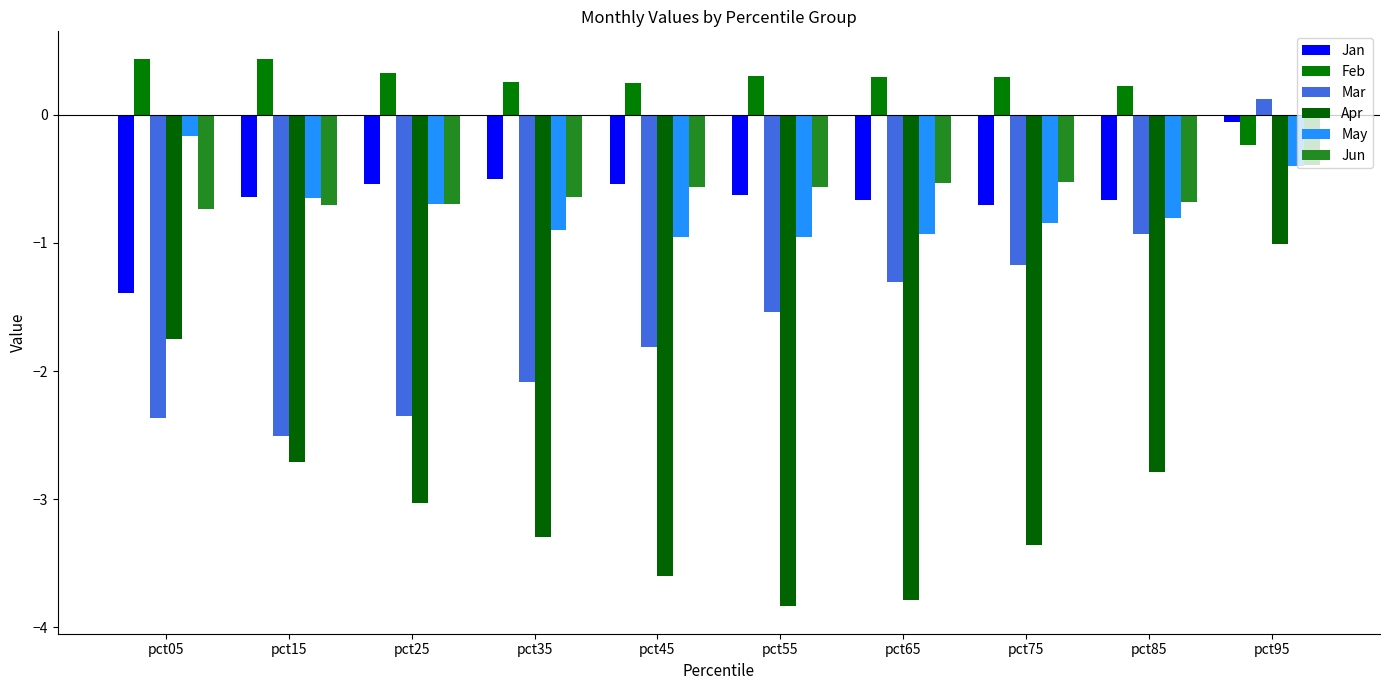

At which category is the sum across all series the highest?

pct95